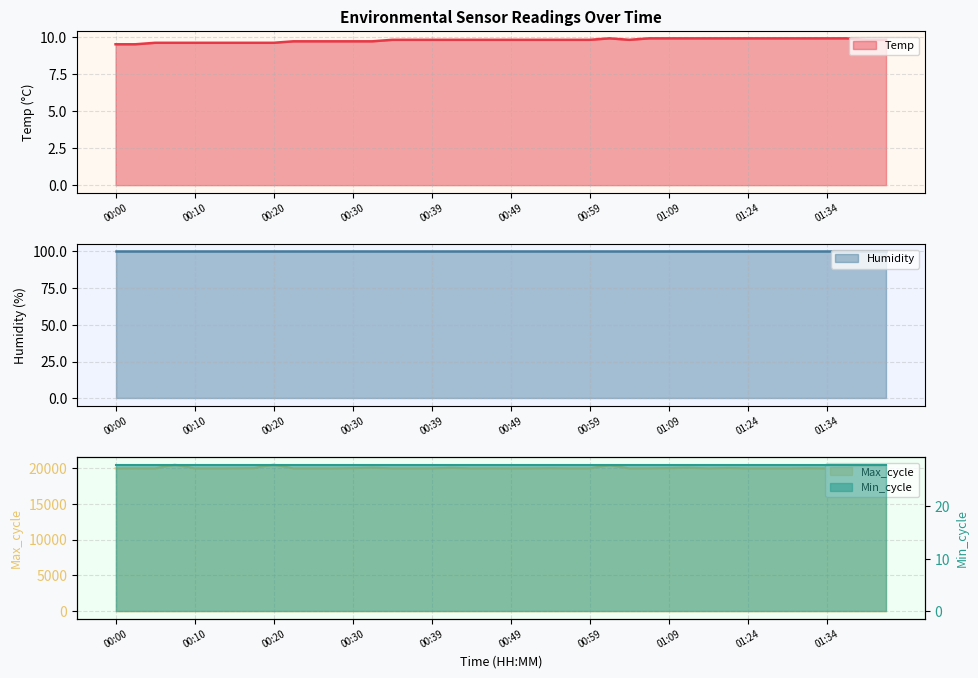

True or false: Temp has a value of 9.6 at 00:20.

True